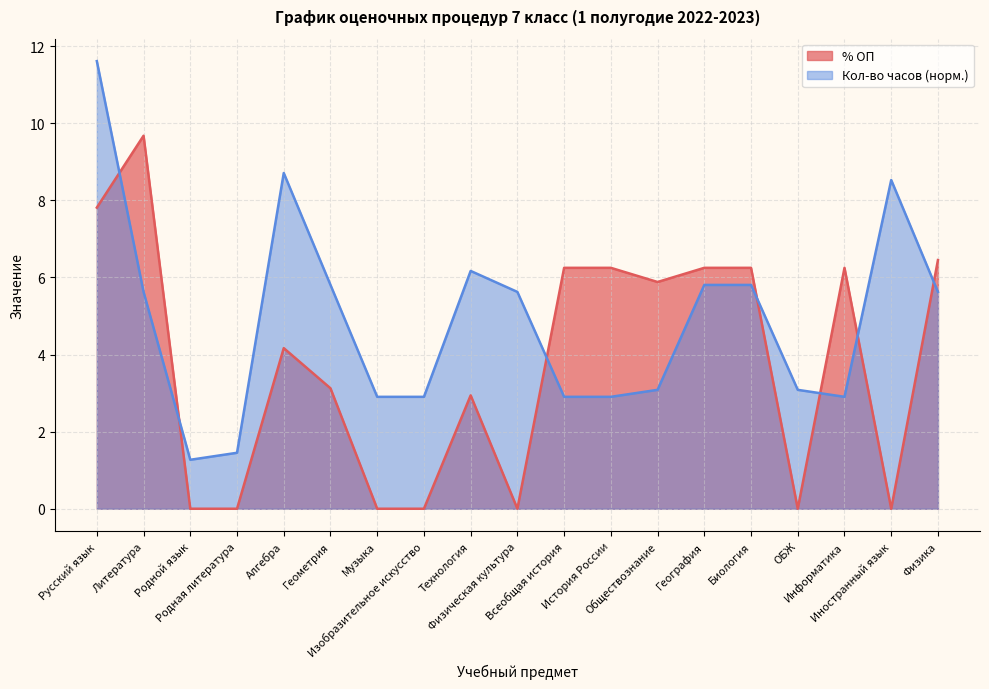

What is the difference between the % ОП values at Русский язык and ОБЖ?

7.8